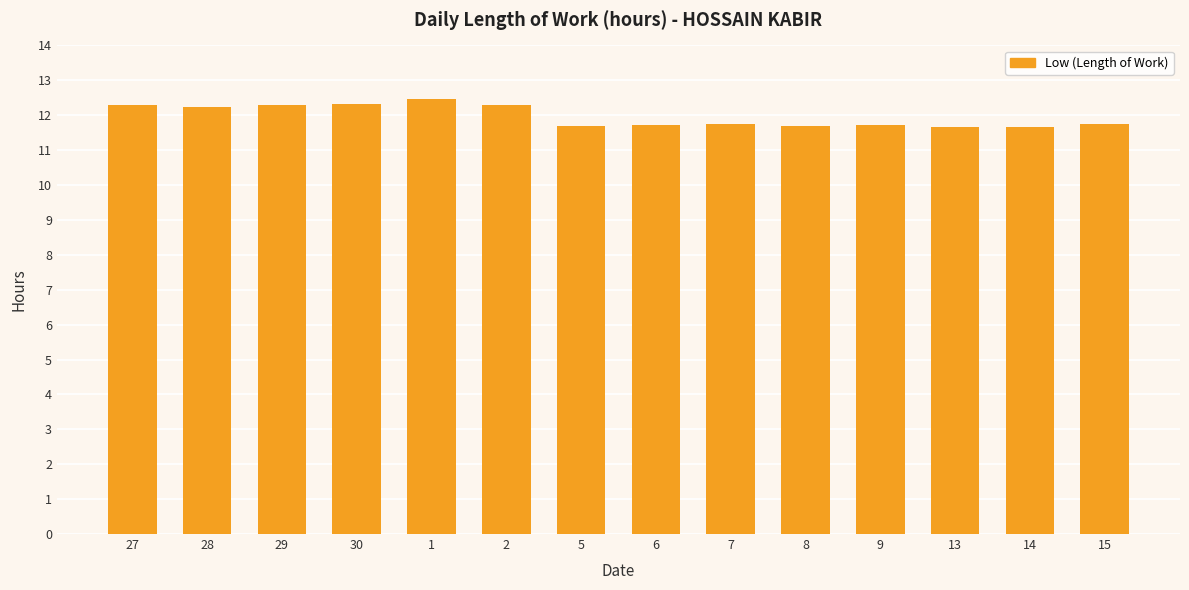

The value at 5 is 11.7. True or false?

True